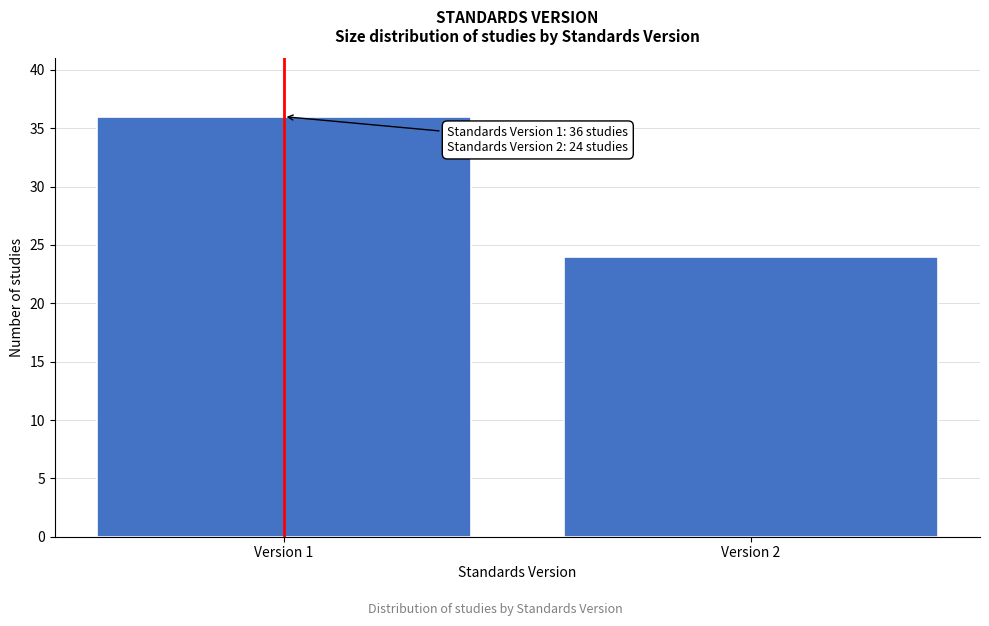

Reading right to left, what are all the values shown in this chart?

24	36